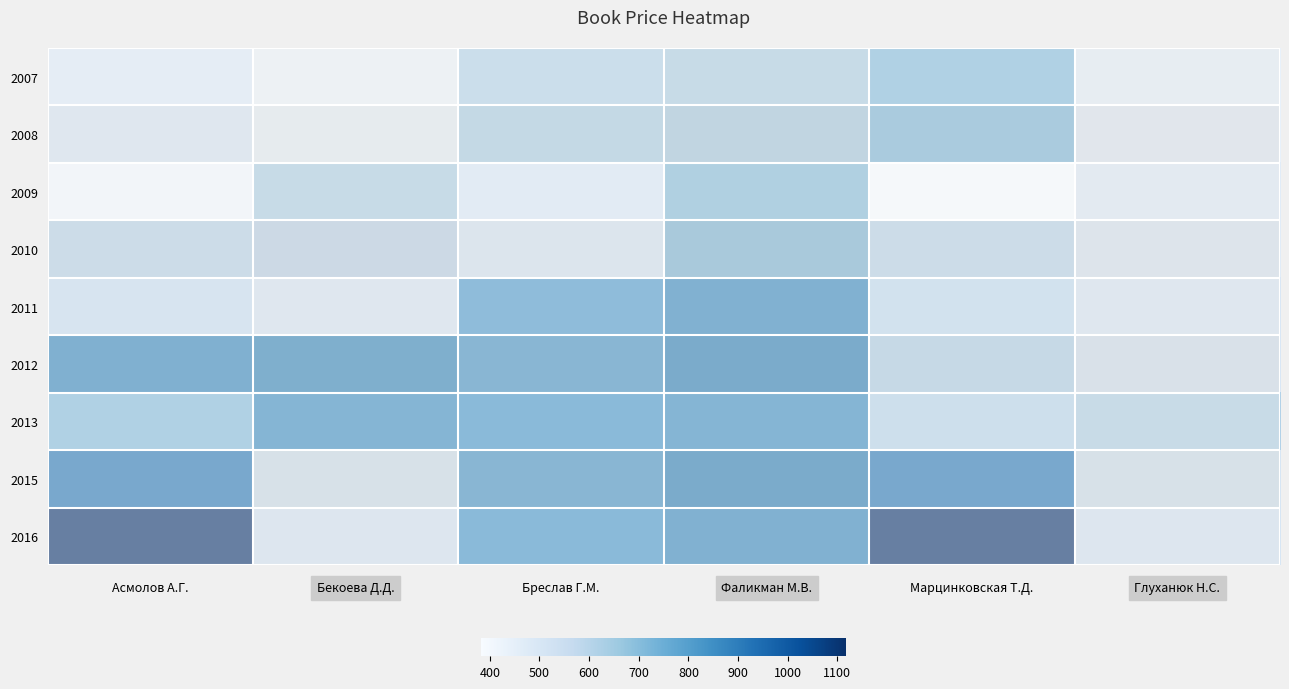

At which category is the sum across all series the highest?

Фаликман М.В.